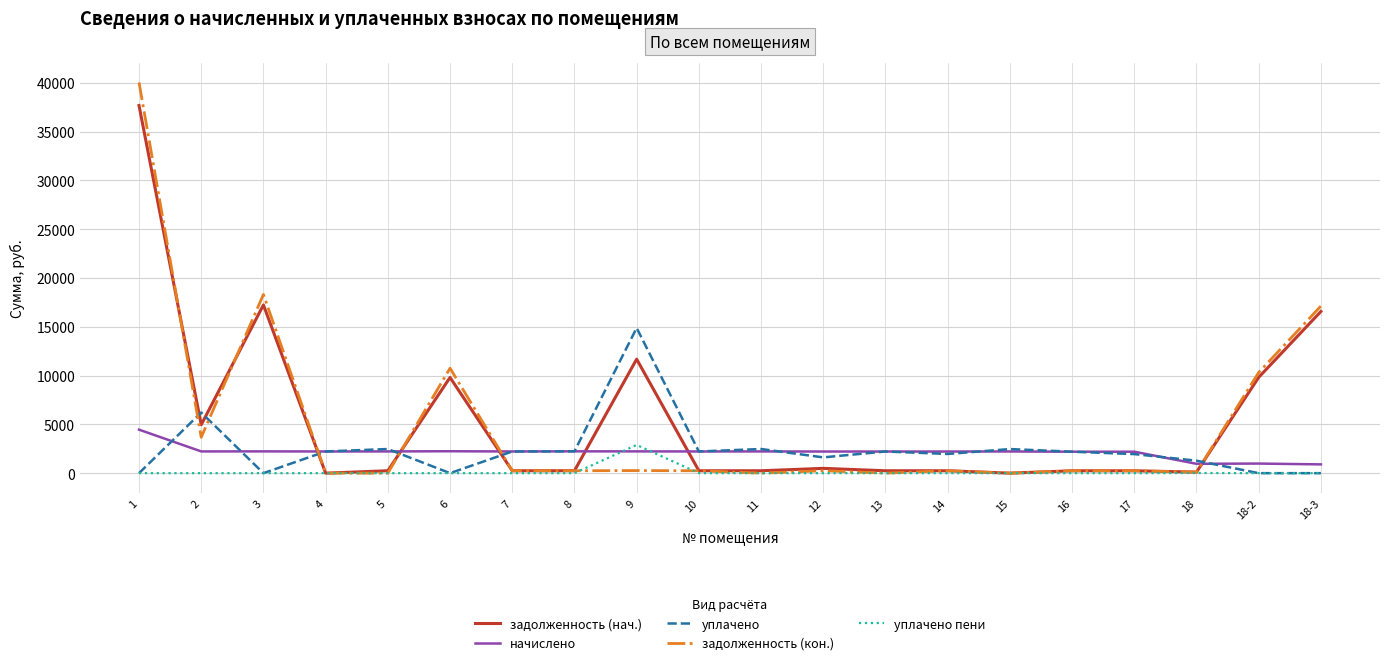

True or false: начислено has more than 1 points higher than both neighbors.

True